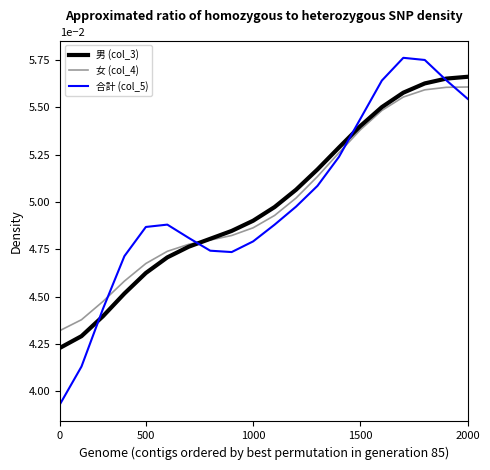

How many lines are shown in the chart?

3